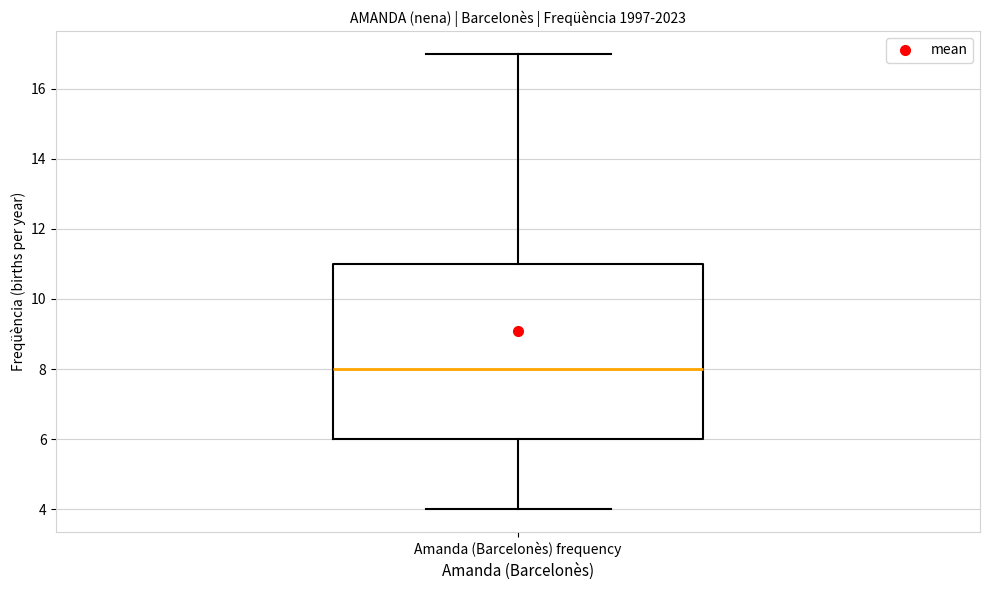

Where is the upper edge of the box for Amanda (Barcelonès) frequency on the y-axis? The values are not printed on the chart, so give them approximately, as read against the axis.

11